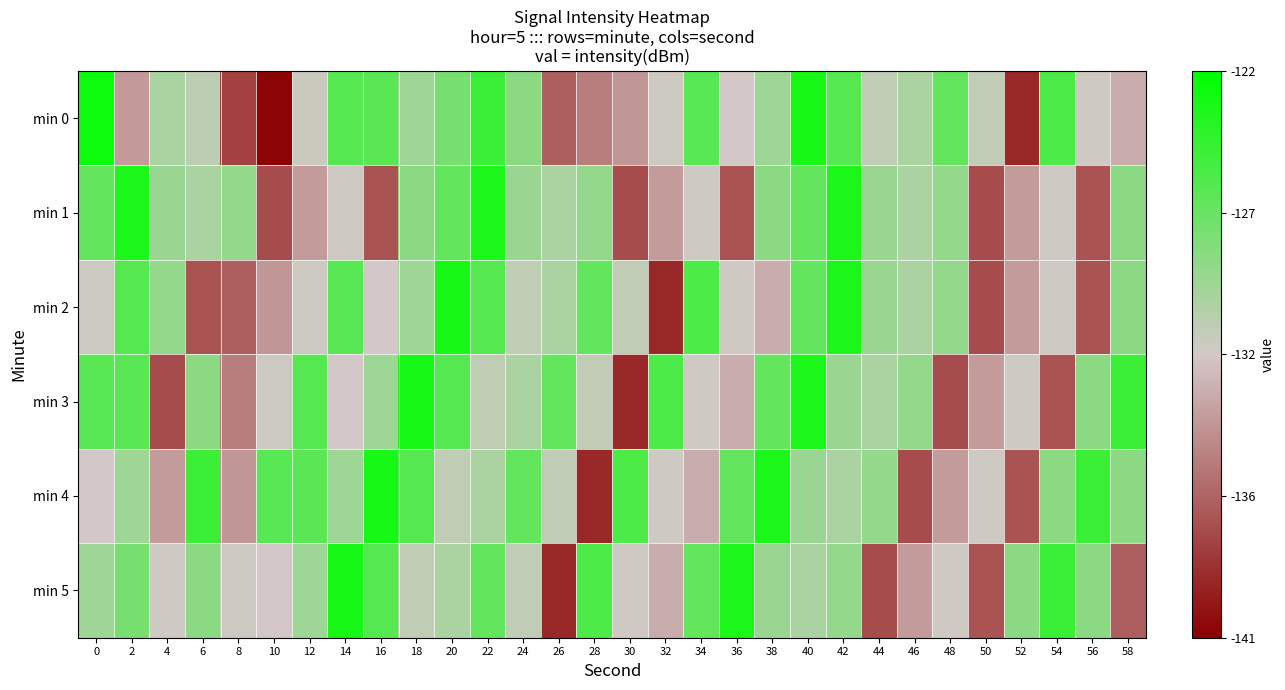

Which series has the largest total across all categories?

min 4